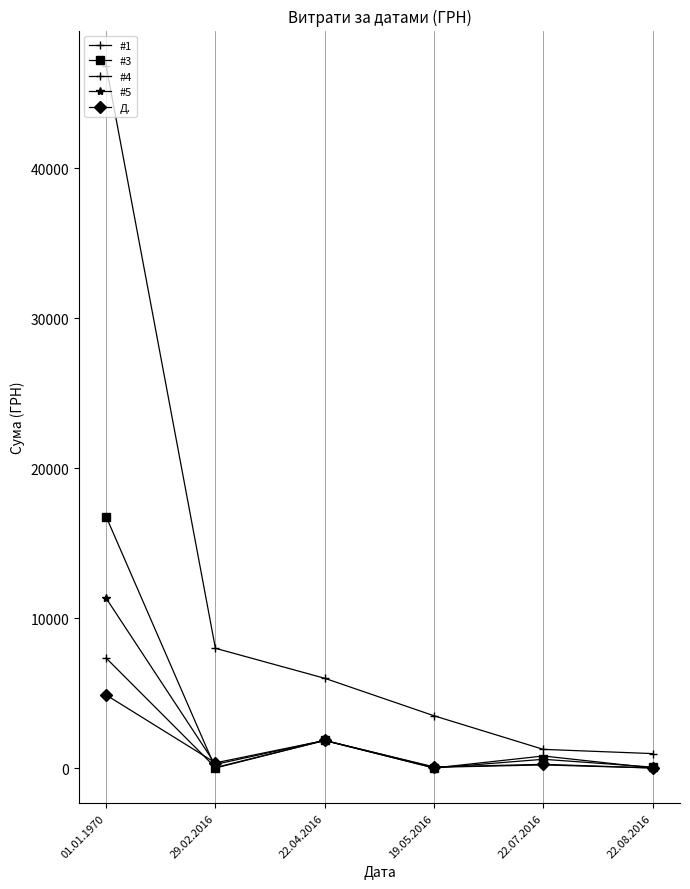

What is the highest value of the #1 series?

46844.0